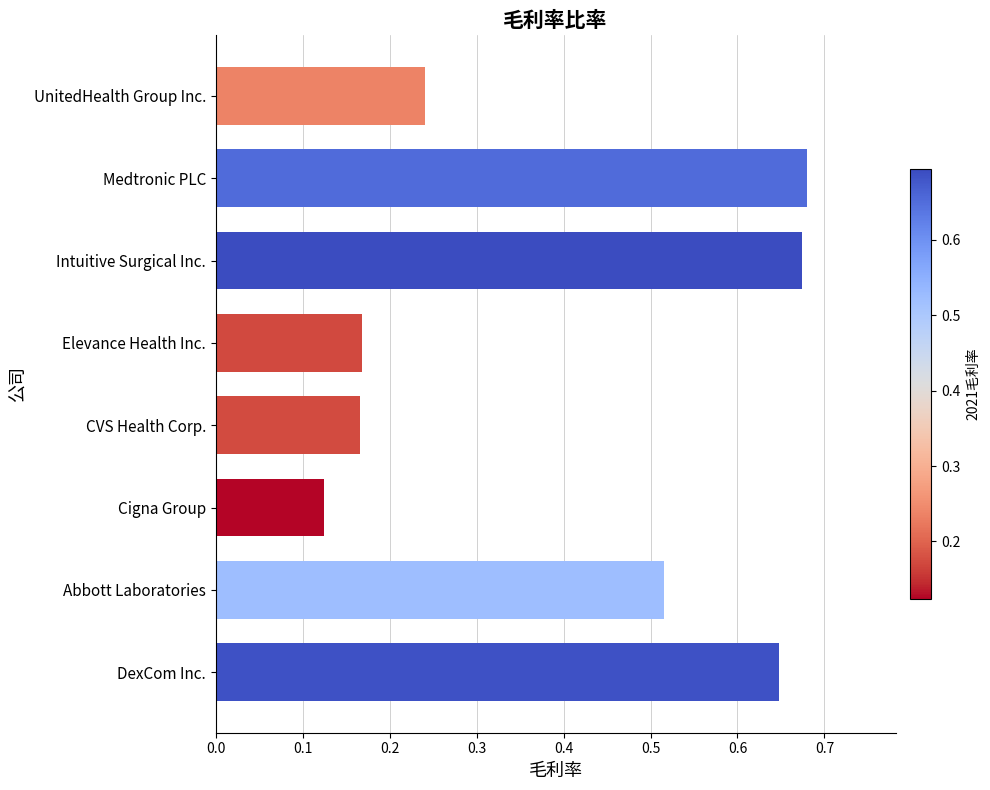

What is the average value?

0.4